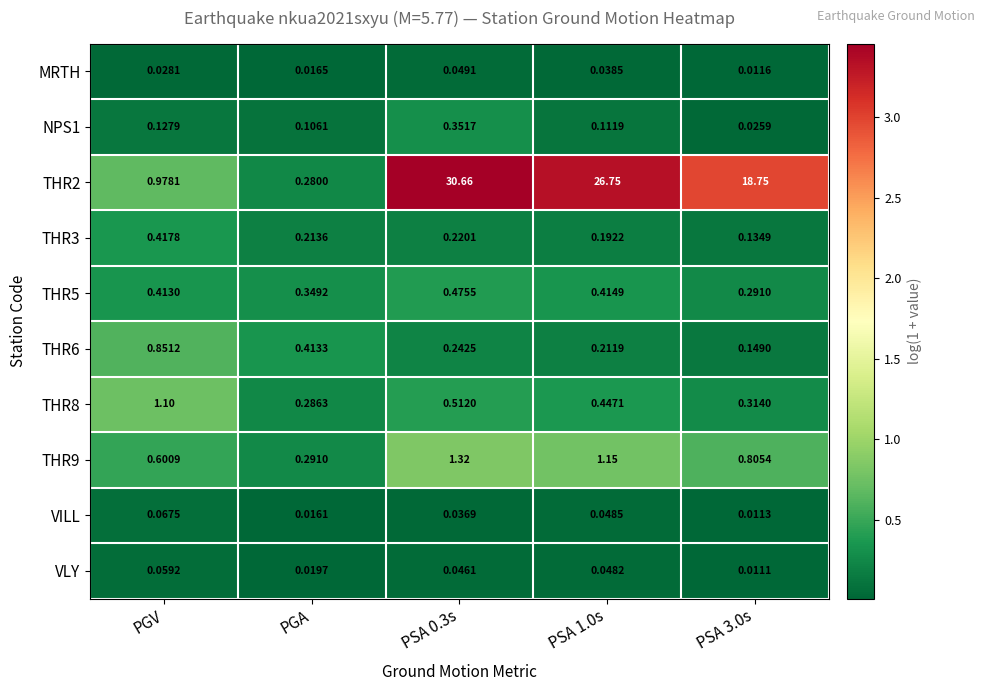

Which category has the lowest value in the THR8 series?

PGA